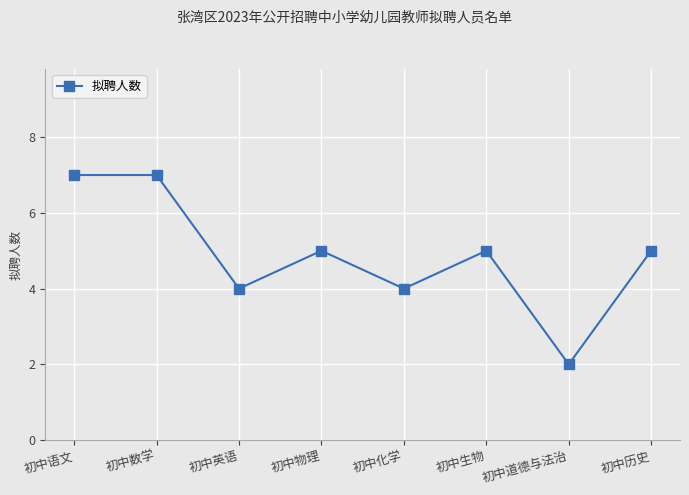

What is the maximum value shown in the chart?

7